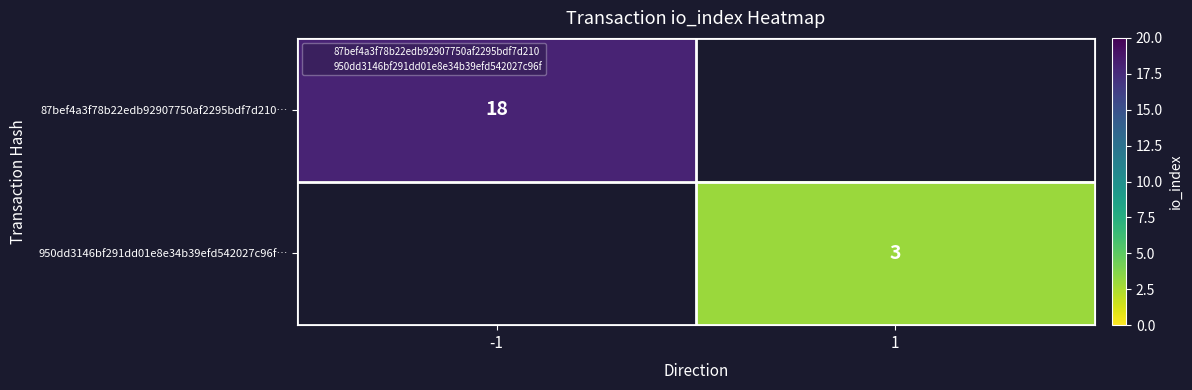

Rank the series by their average value, from highest to lowest.

87bef4a3f78b22edb92907750af2295bdf7d210…, 950dd3146bf291dd01e8e34b39efd542027c96f…